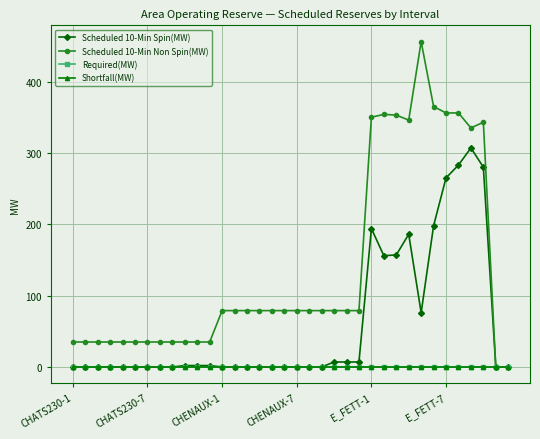

Does the chart have visible grid lines?

Yes